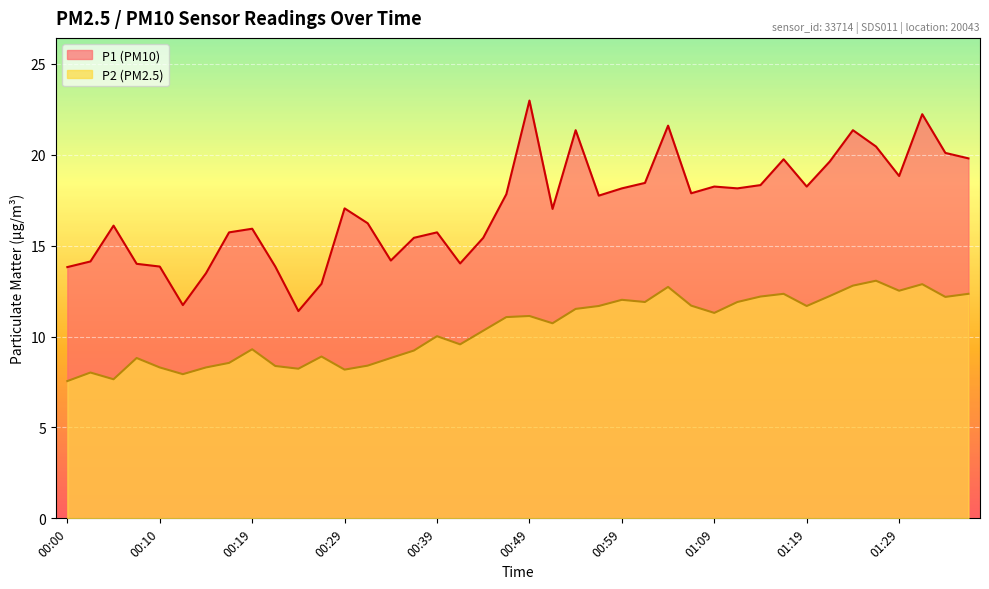

What is the value of the P1 point at the 9th from the left?

15.9